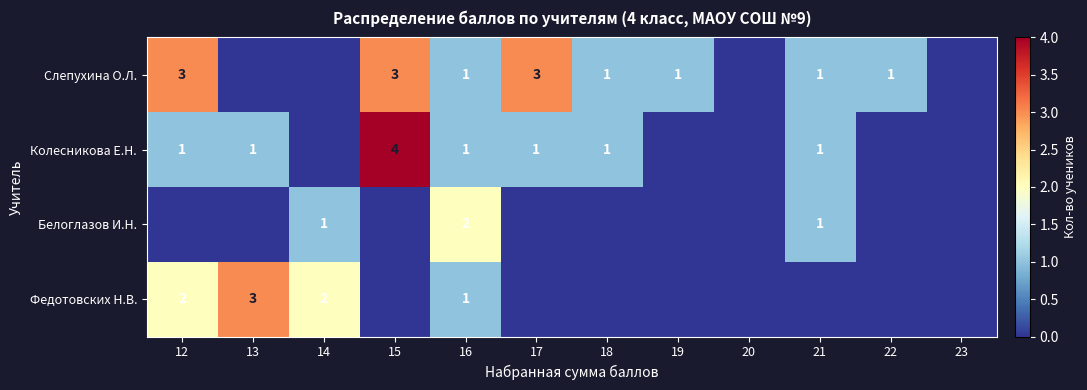

The value of Слепухина О.Л. at 12 is 3. True or false?

True